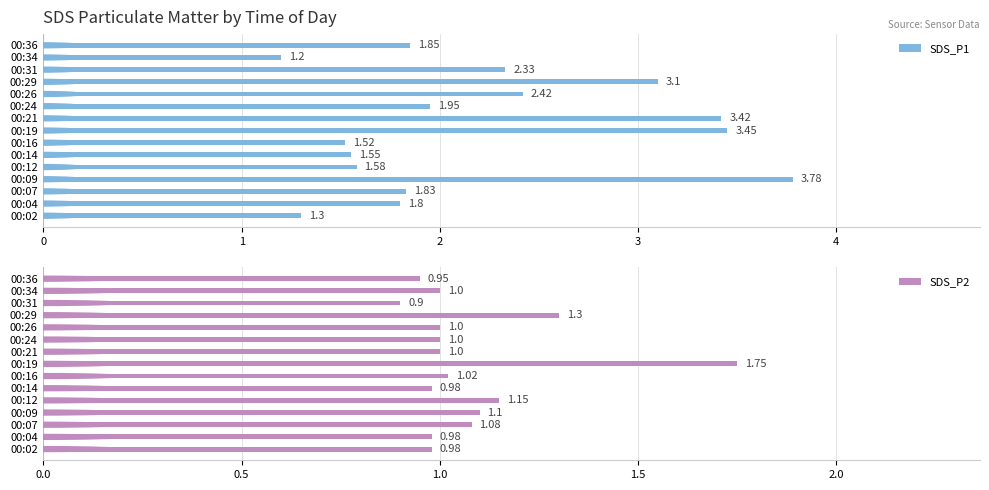

Rank the categories by SDS_P1 value from highest to lowest.

00:09, 00:19, 00:21, 00:29, 00:26, 00:31, 00:24, 00:36, 00:07, 00:04, 00:12, 00:14, 00:16, 00:02, 00:34